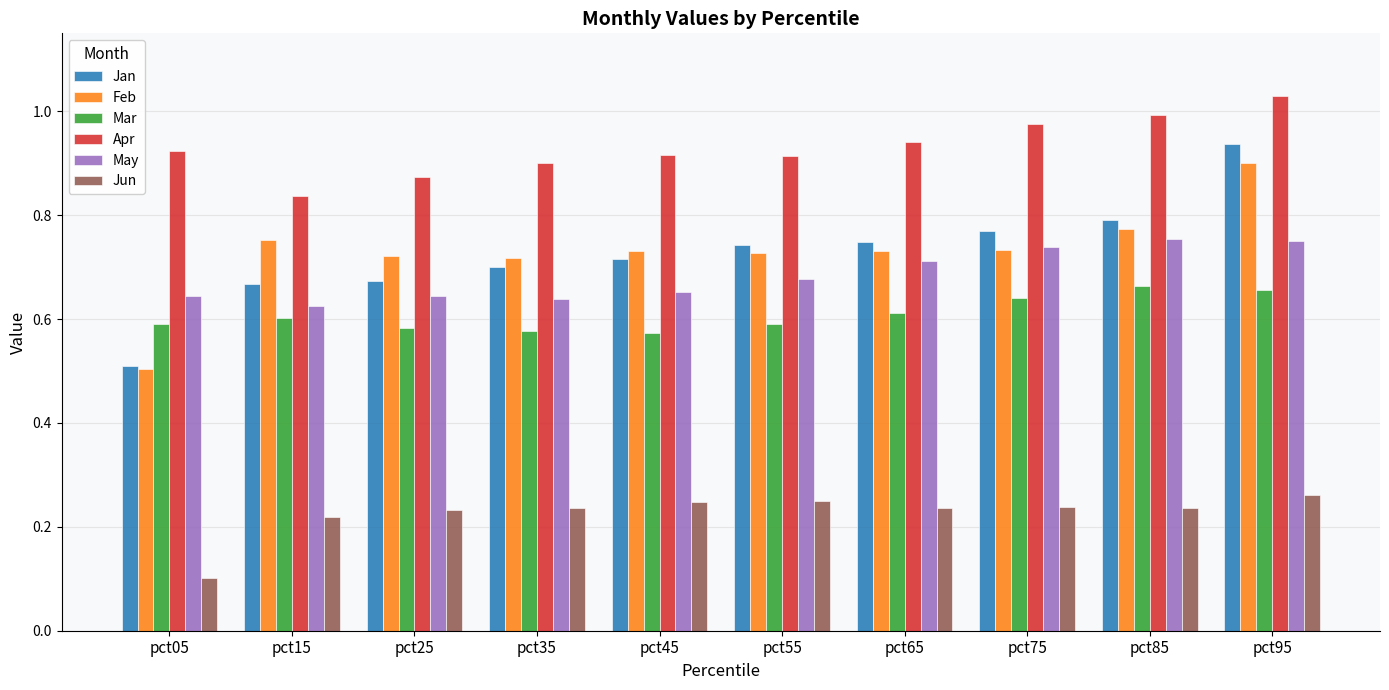

How many bars are there in total?

60